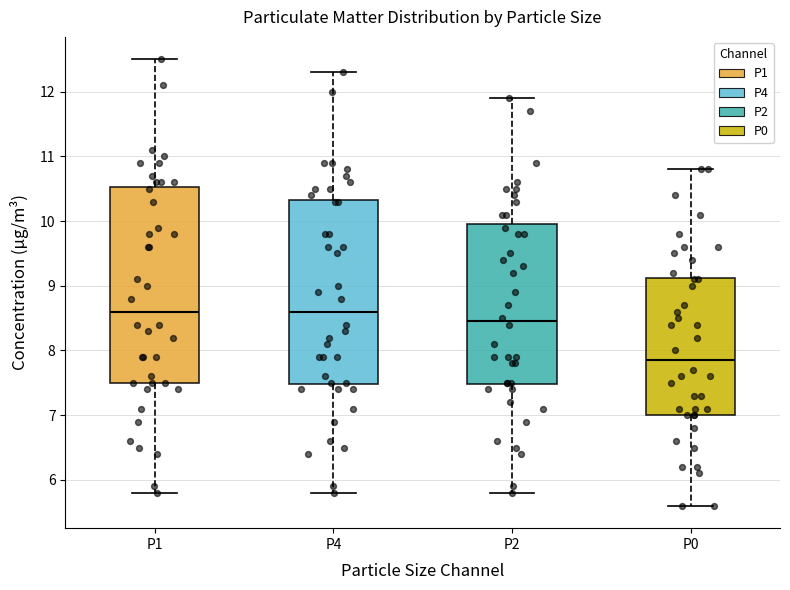

Which box is the tallest, from its lower edge to its upper edge?

P1